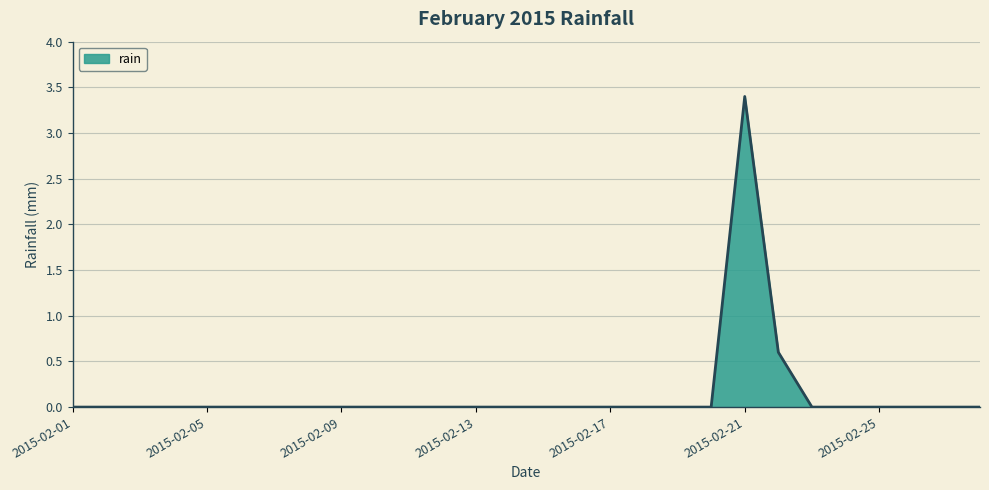

What is the greatest value displayed?

3.4